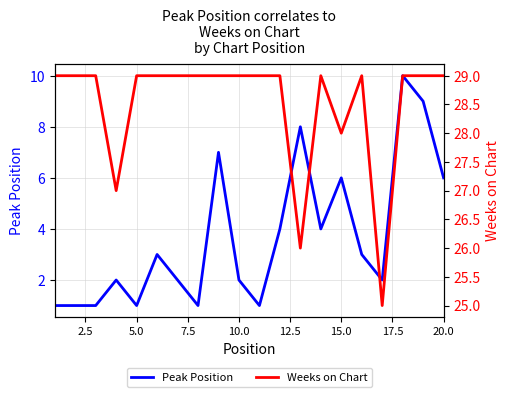

What value does the Weeks on Chart series have at 20.0?

29